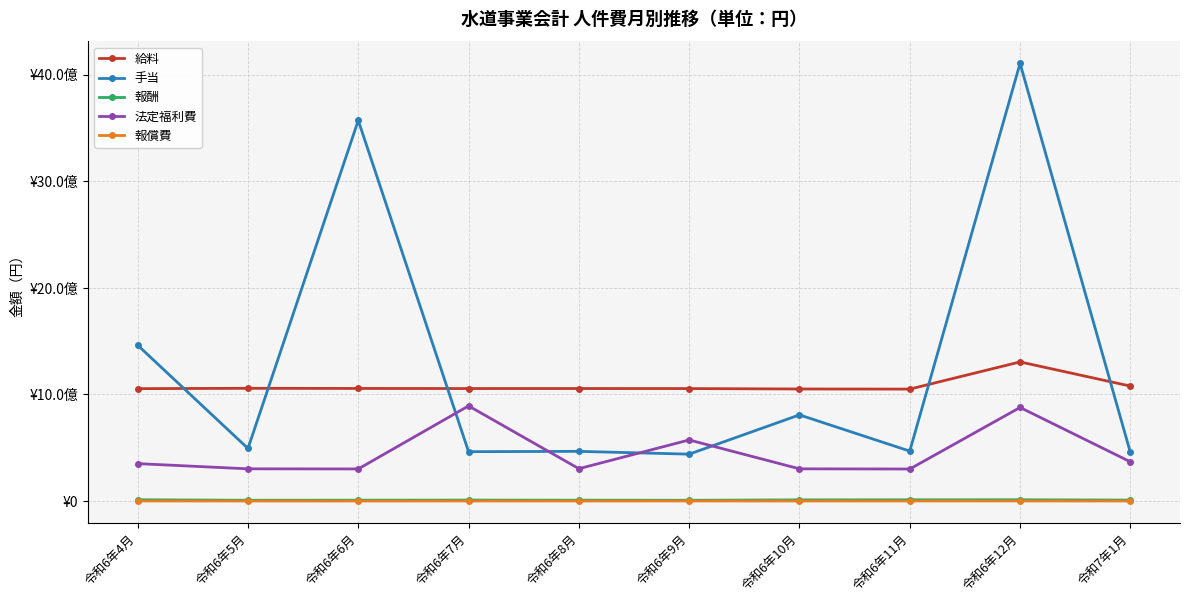

True or false: 報酬 has a value of 14487835 at 令和7年1月.

False